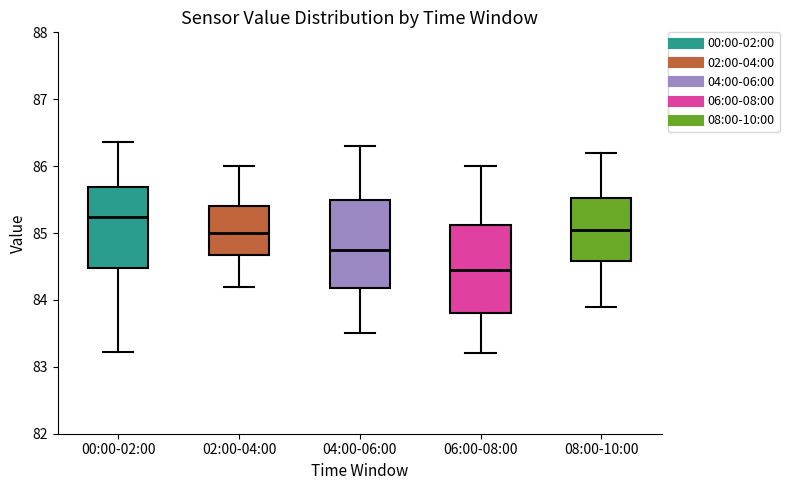

Which box has the lowest median line?

06:00-08:00